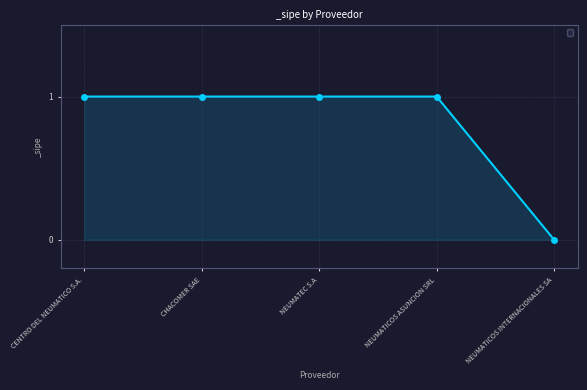

What is the maximum value shown in the chart?

1